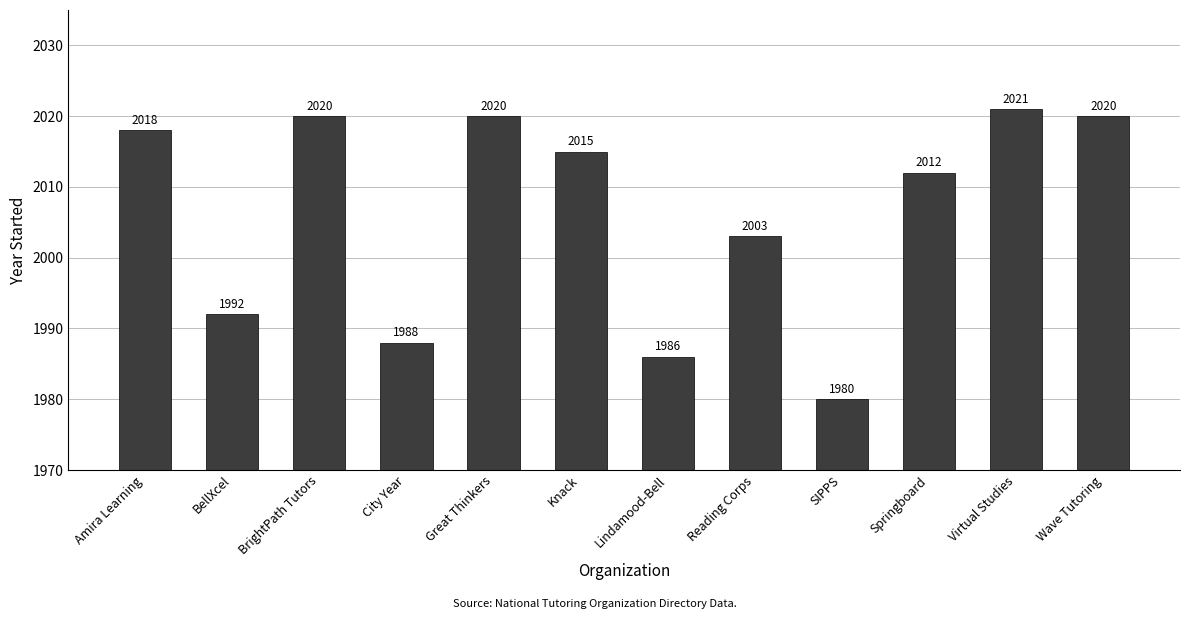

What is the greatest value displayed?

2021